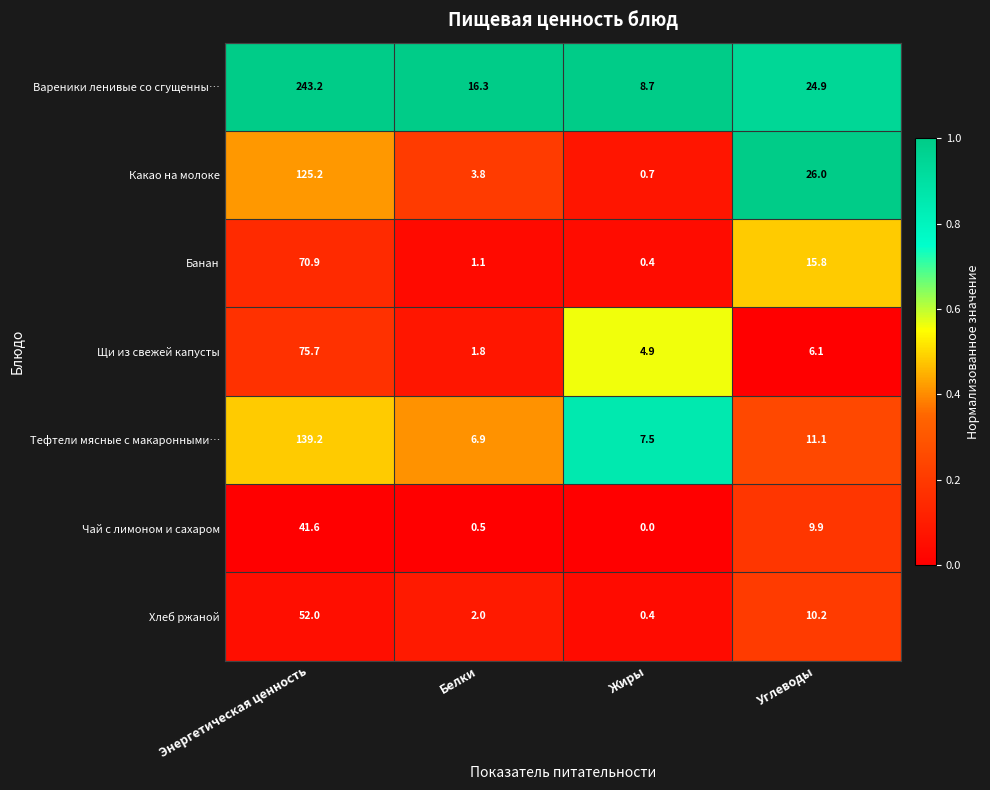

Which series has the largest total across all categories?

Вареники ленивые со сгущенны…